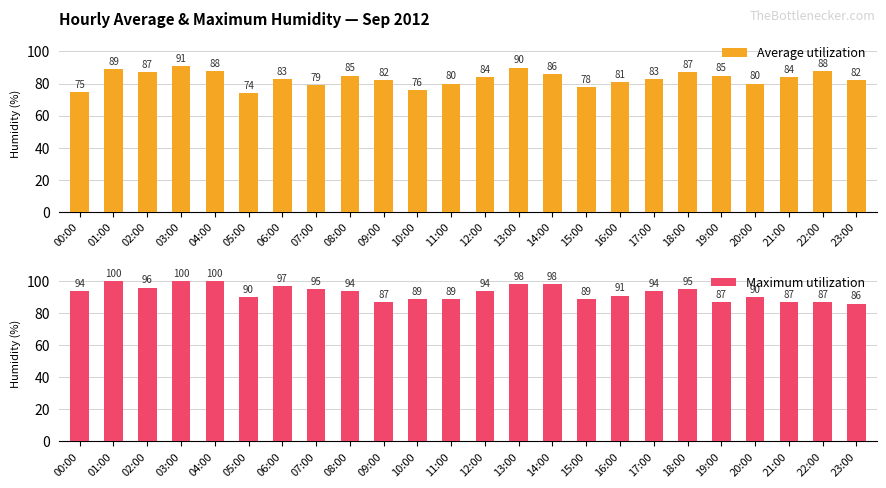

List the series in order of their overall mean, highest first.

Maximum utilization, Average utilization